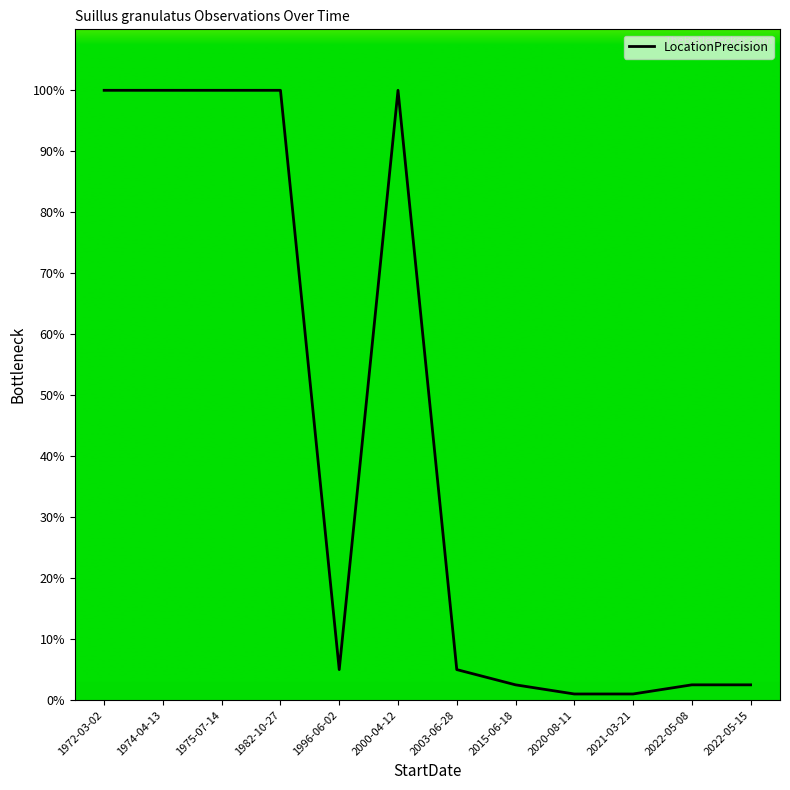

What position from the left is 1974-04-13?

2